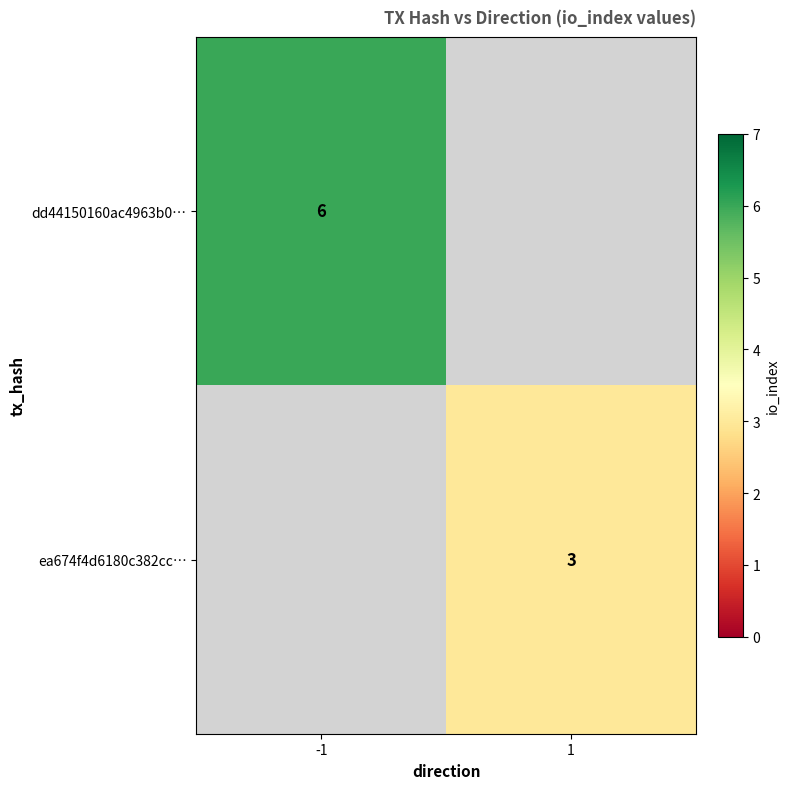

True or false: ea674f4d6180c382cc… has a value of 2 at 1.

False